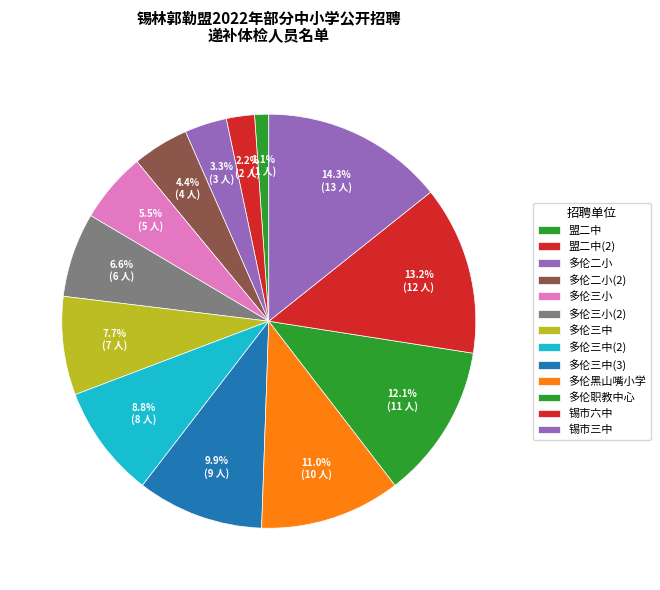

How many segments does this pie chart have?

13